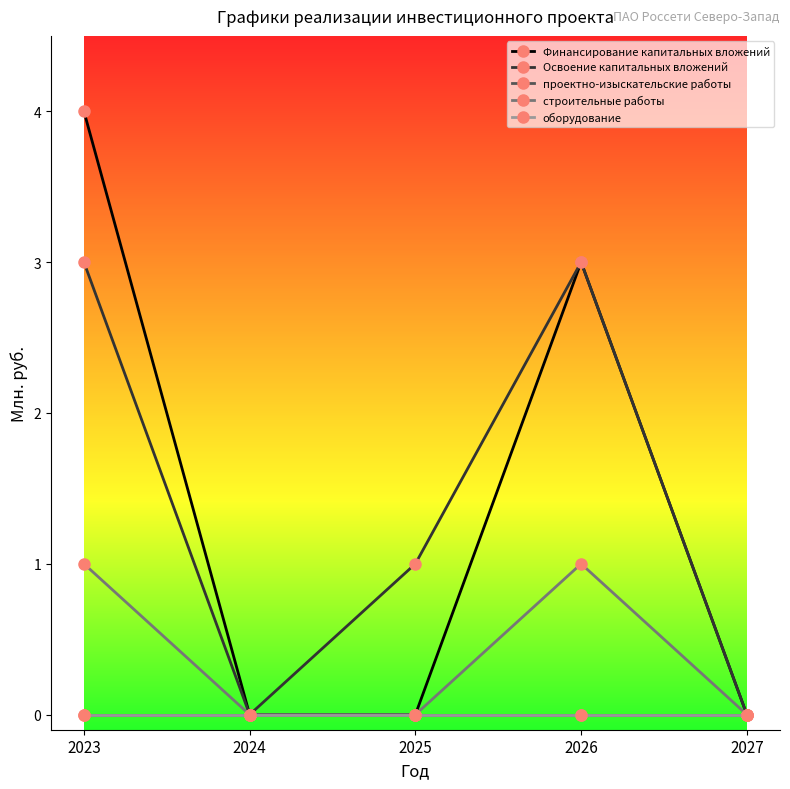

Which series has the largest total across all categories?

Финансирование капитальных вложений